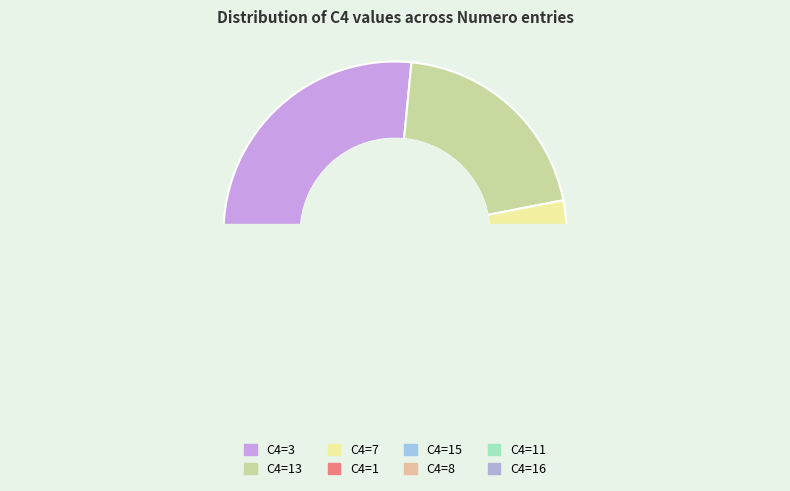

Which has a higher value, 8 or 11?

11